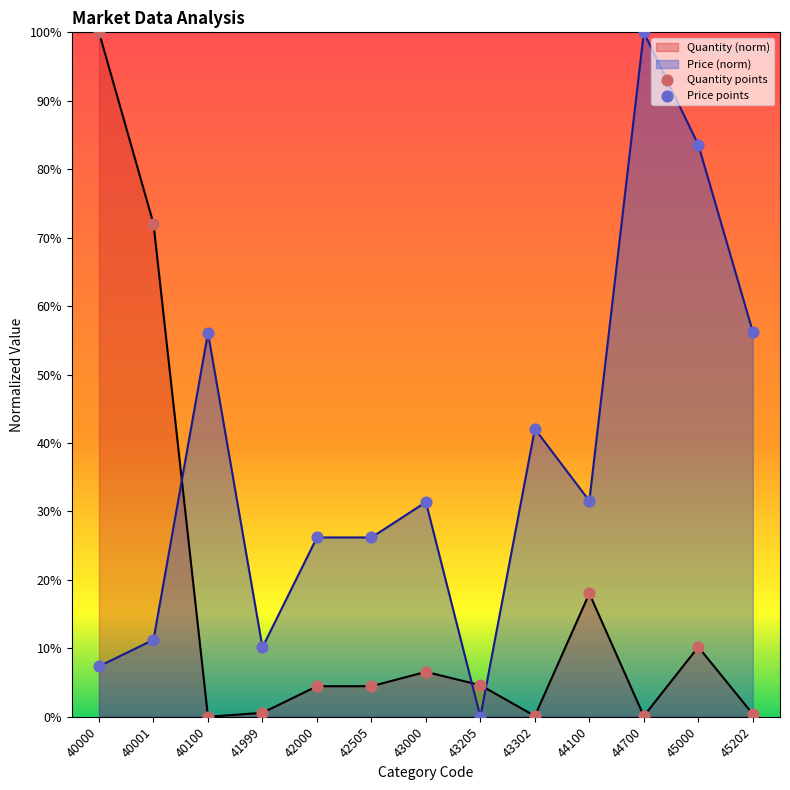

True or false: Quantity (norm) has a value of 0.6 at 41999.

True